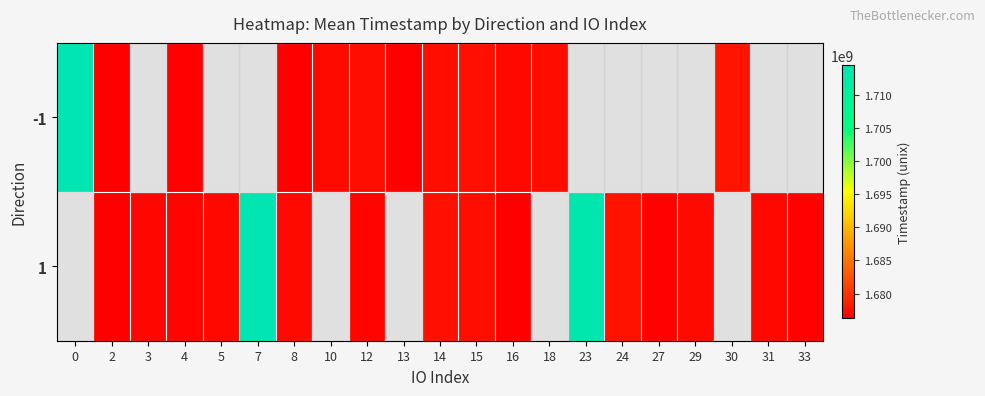

How many data points in -1 are above 1677322089?

4